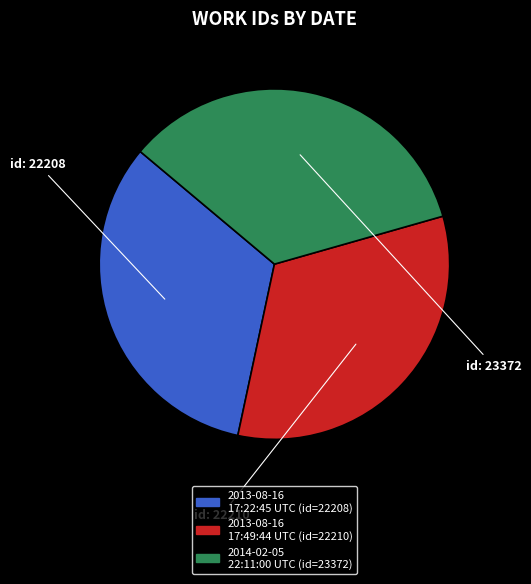

What is the smallest slice in the pie chart?

2013-08-16 17:22:45 UTC